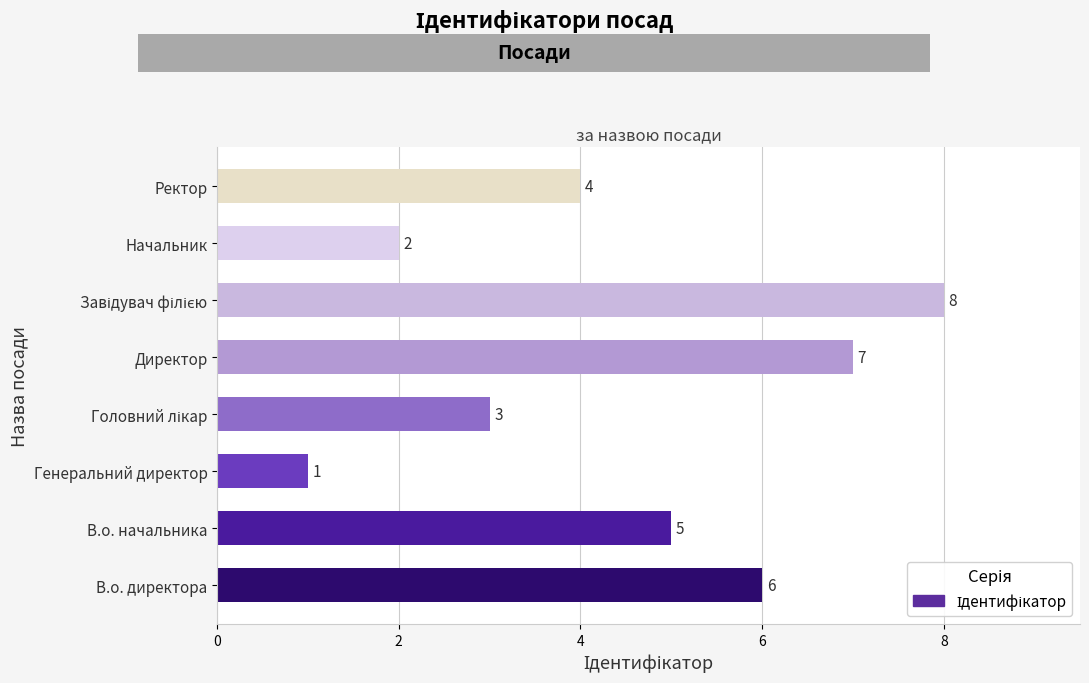

True or false: the data shows 6 at Ректор.

False